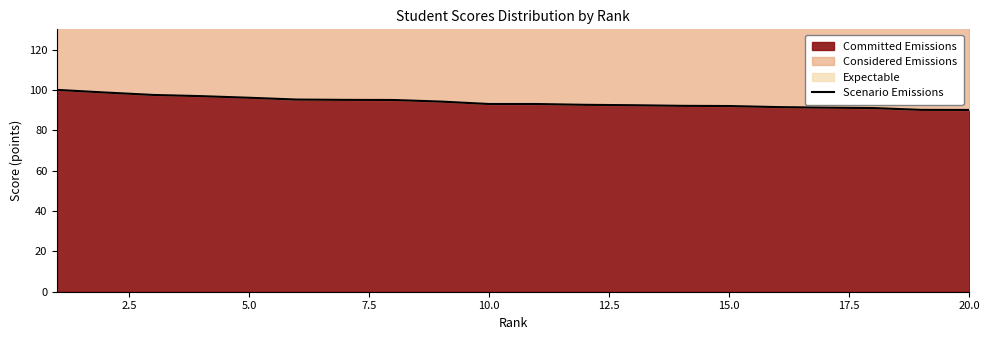

True or false: there are more than 0 points higher than both neighbors.

False